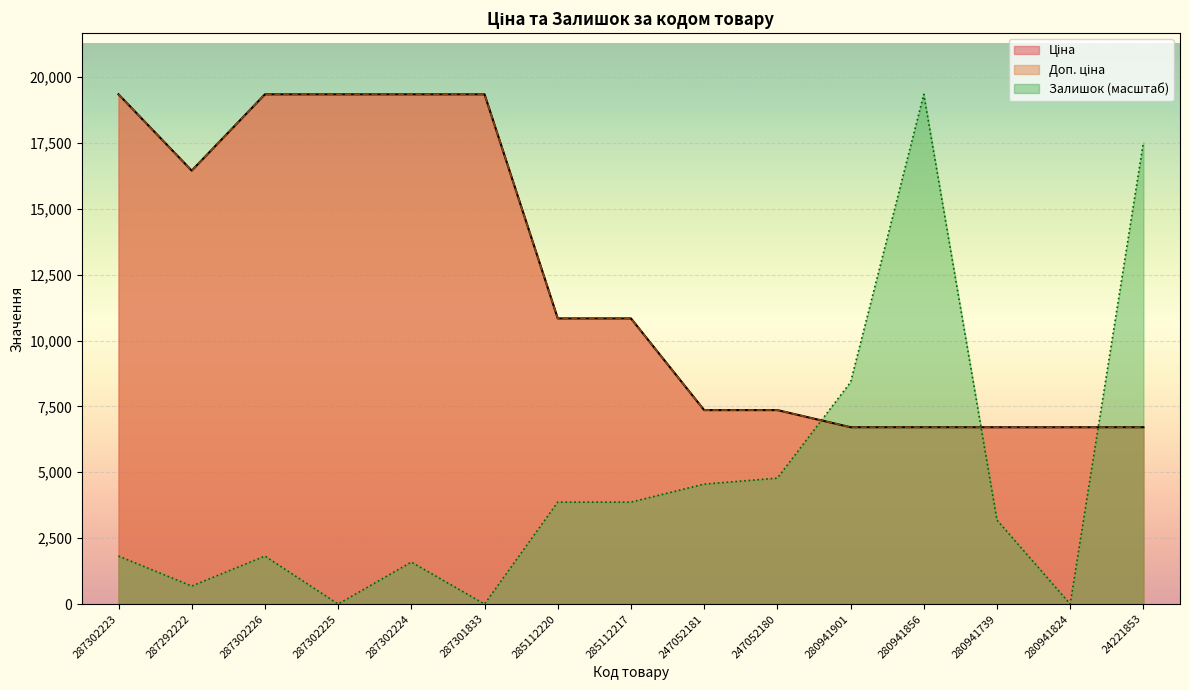

What is the difference between the Доп. ціна values at 24221853 and 287302223?

12632.9